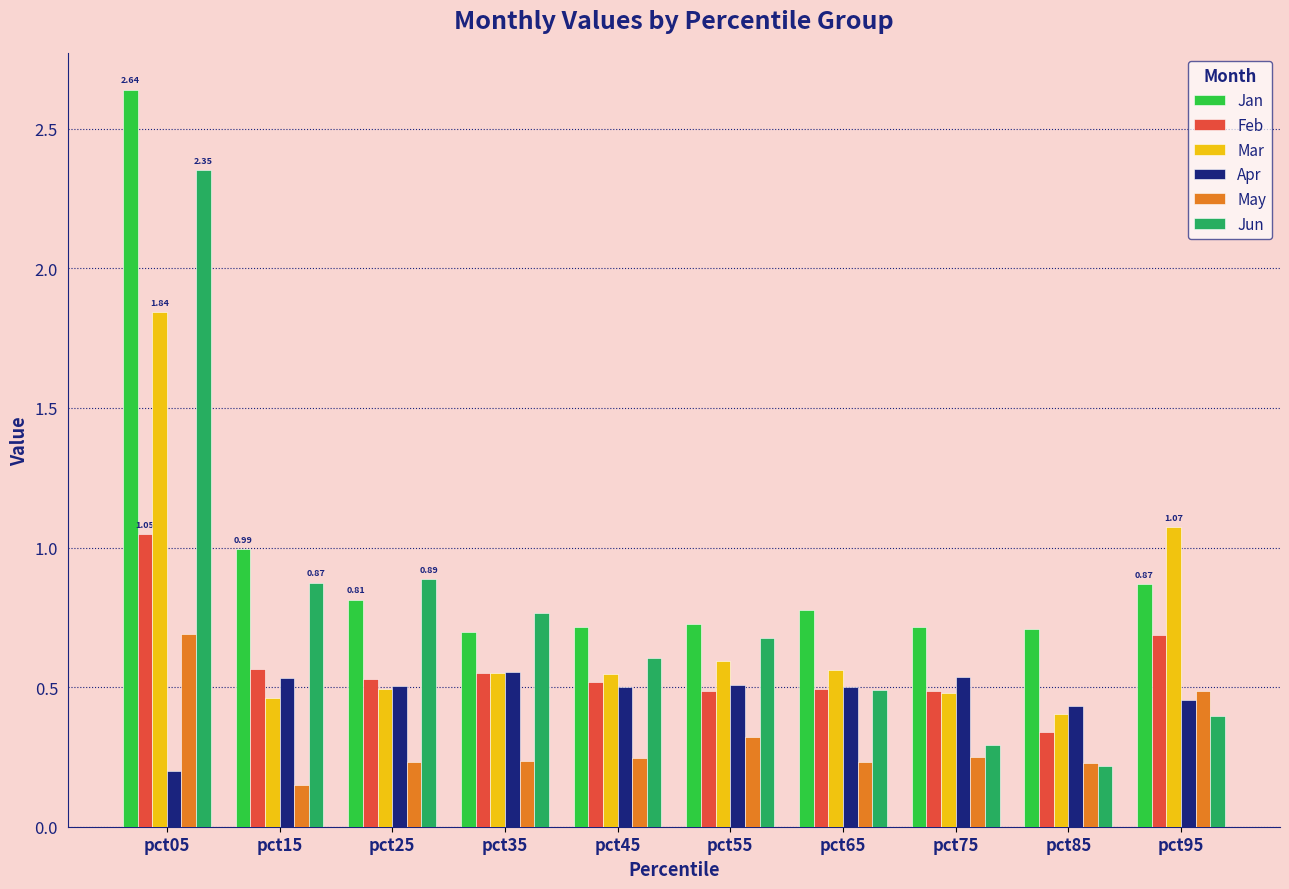

Which series has the largest range (max minus min)?

Jun